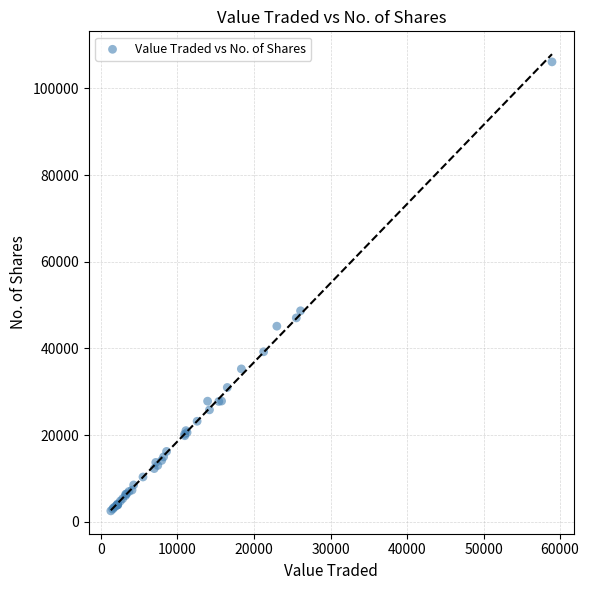

What Y value in the scatter plot is closest to 54323?

48692